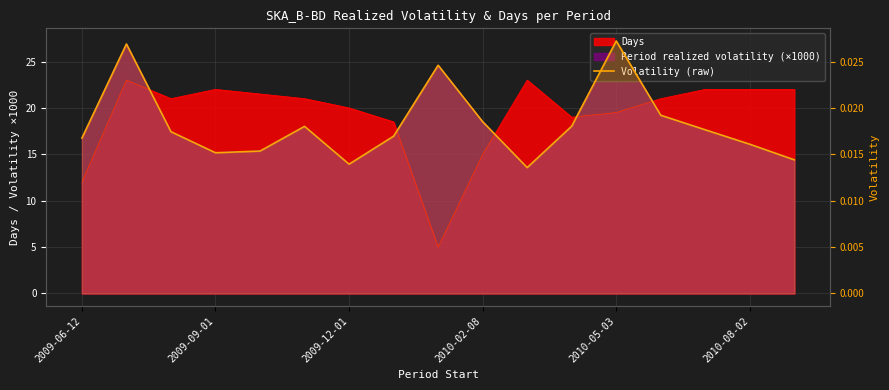

Which has a higher value, 2010-08-02 or 16?

2010-08-02